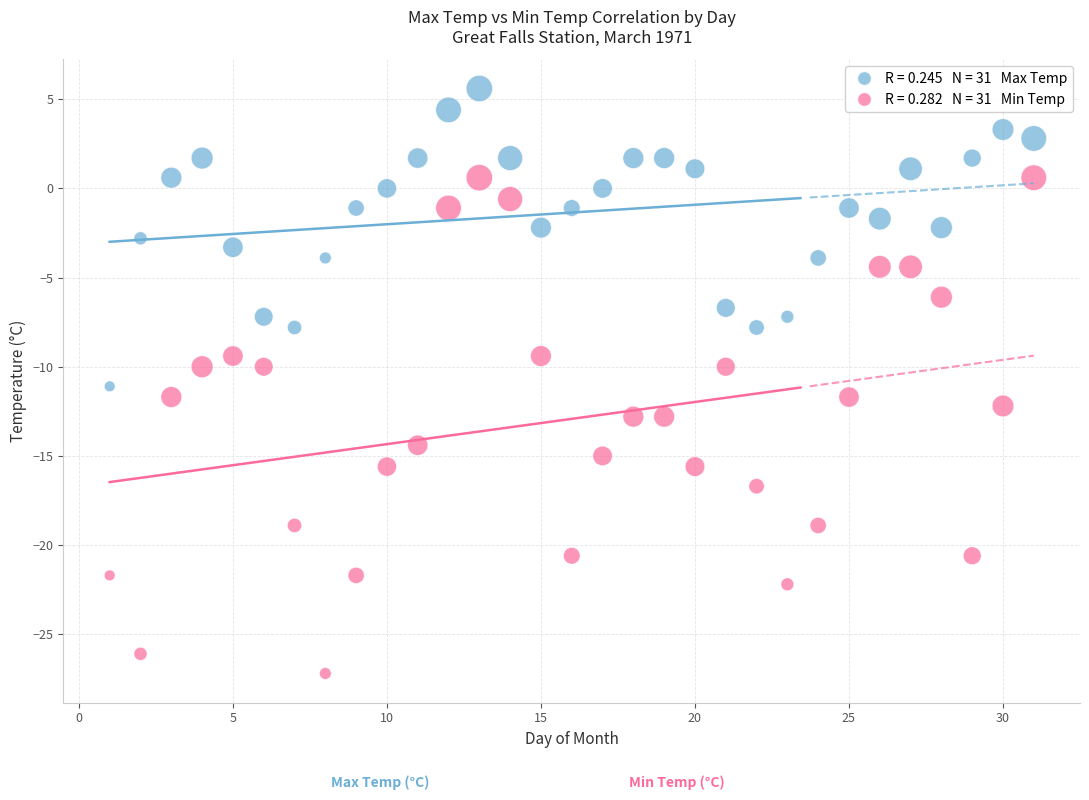

Across all data points, what is the range of Y values (max minus min)?

32.8